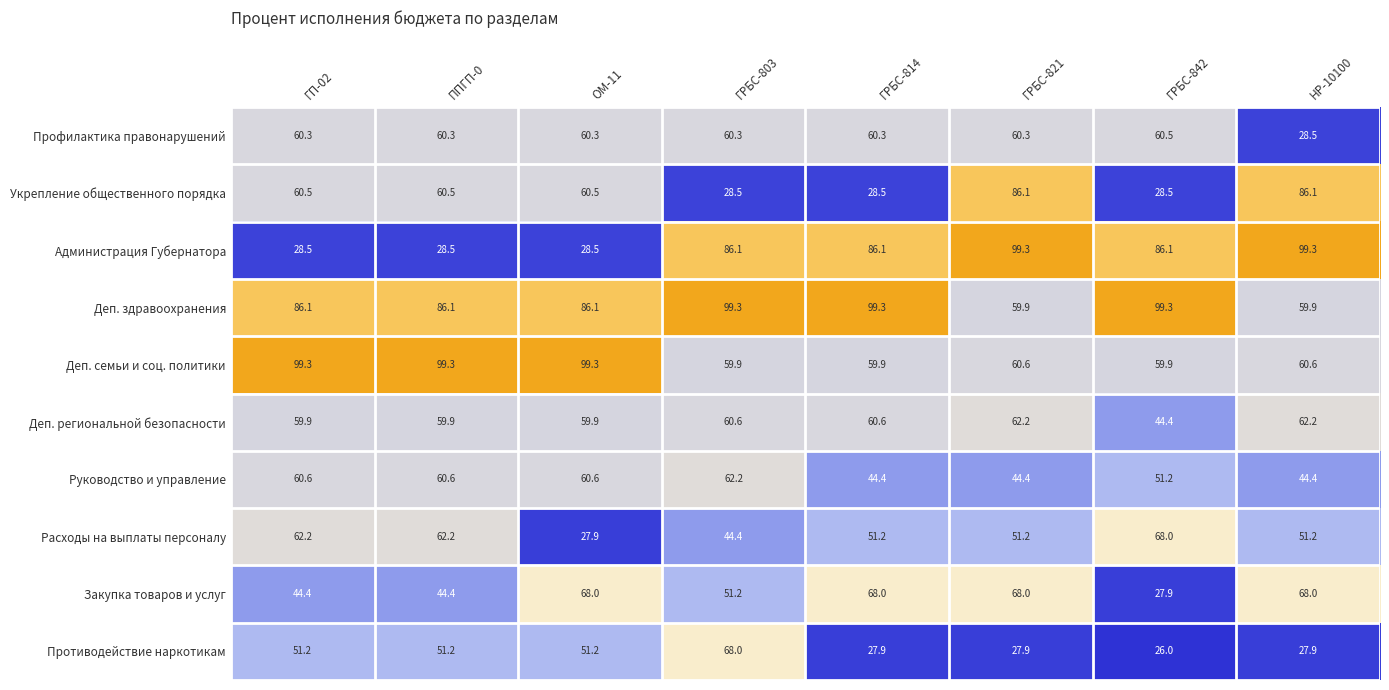

At how many categories does at least one series exceed 95?

8